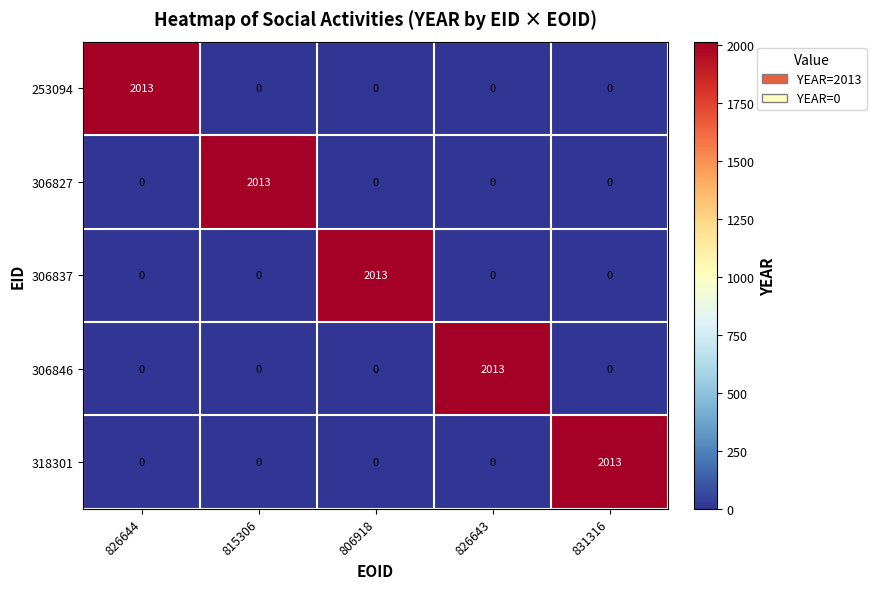

Reading right to left, extract all data points from this chart.

253094: 831316=0	826643=0	806918=0	815306=0	826644=2013
306827: 831316=0	826643=0	806918=0	815306=2013	826644=0
306837: 831316=0	826643=0	806918=2013	815306=0	826644=0
306846: 831316=0	826643=2013	806918=0	815306=0	826644=0
318301: 831316=2013	826643=0	806918=0	815306=0	826644=0